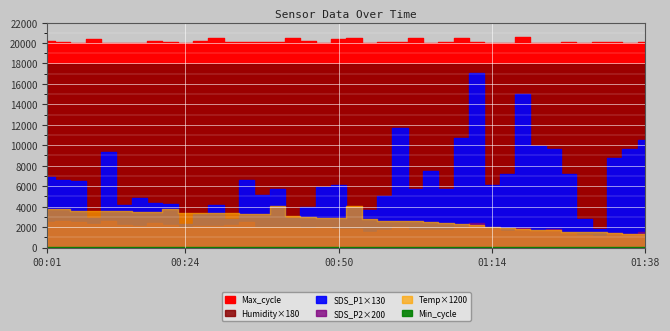

What is the average value of the Temp series?

2.3